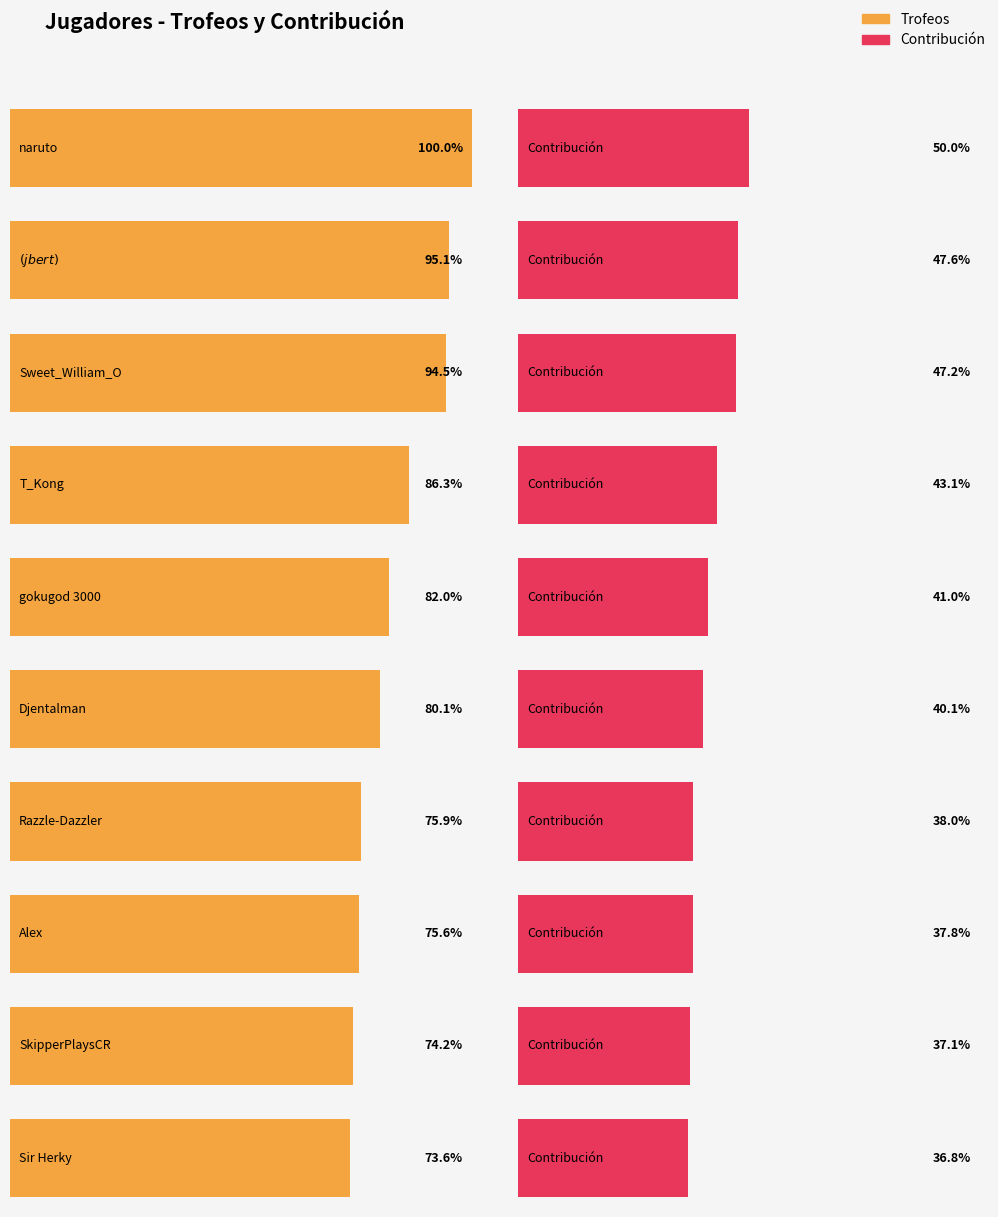

What position from the right is Sir Herky?

9